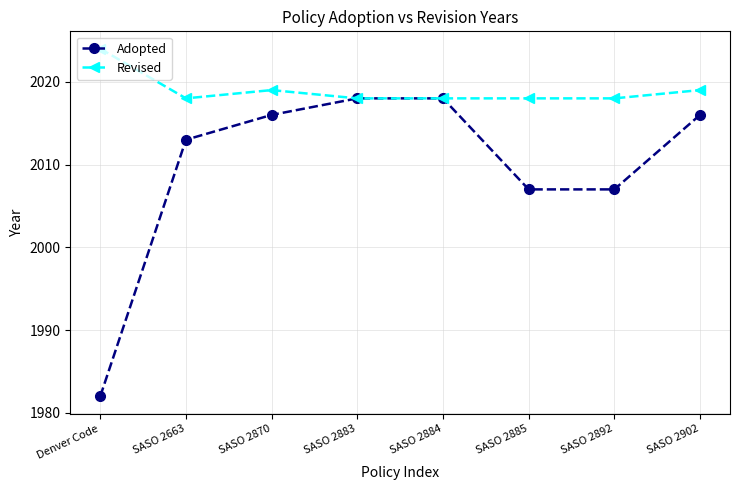

Which series has the largest total across all categories?

Revised